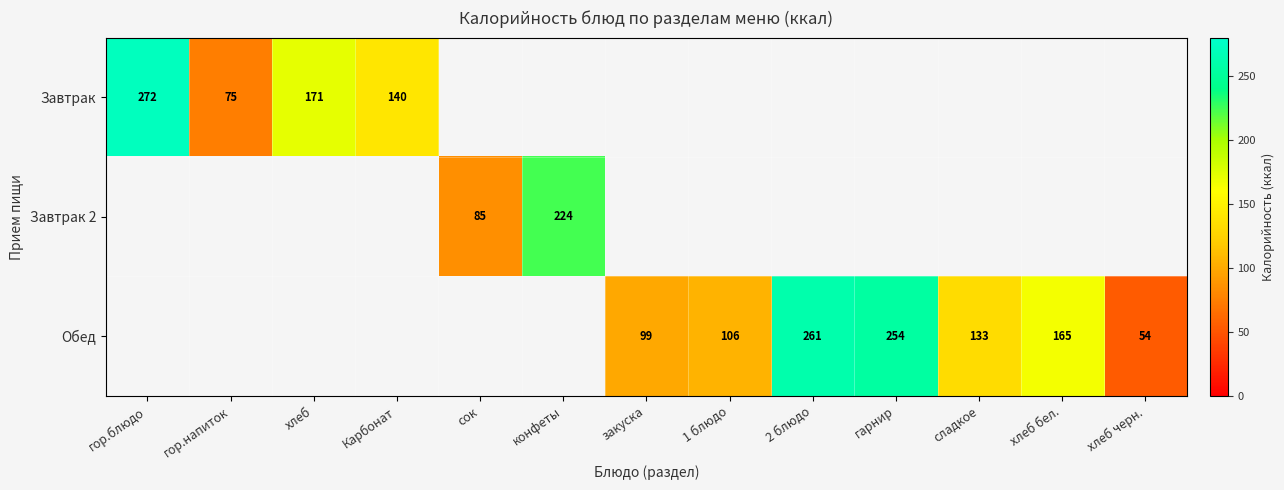

The value of Обед at 1 блюдо is 106. True or false?

True